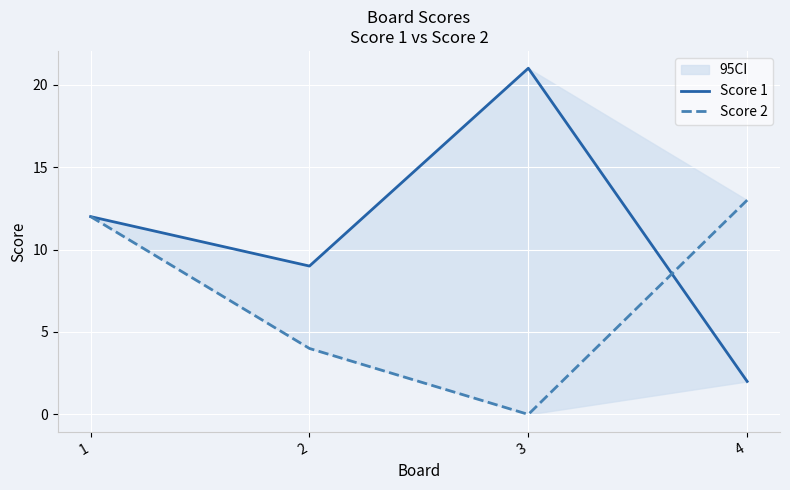

What are all the series names shown in the legend?

Score 1, Score 2